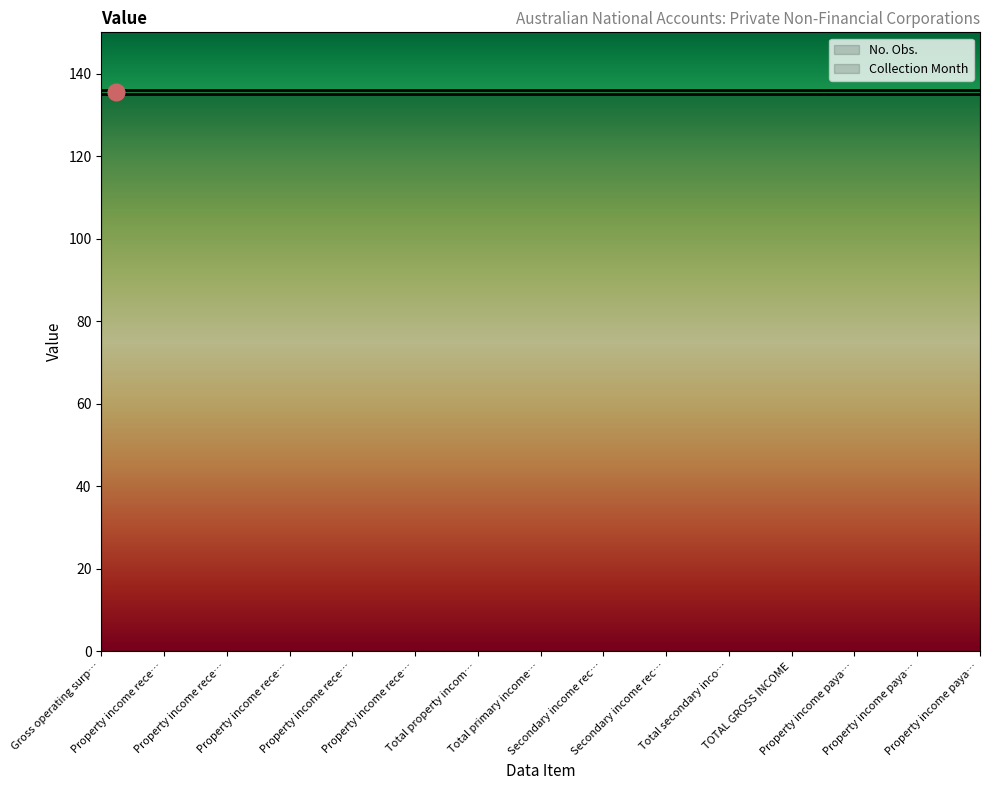

What is the sum of the Collection Month values at Property income payable - Dividends and Total secondary income receivable?

6